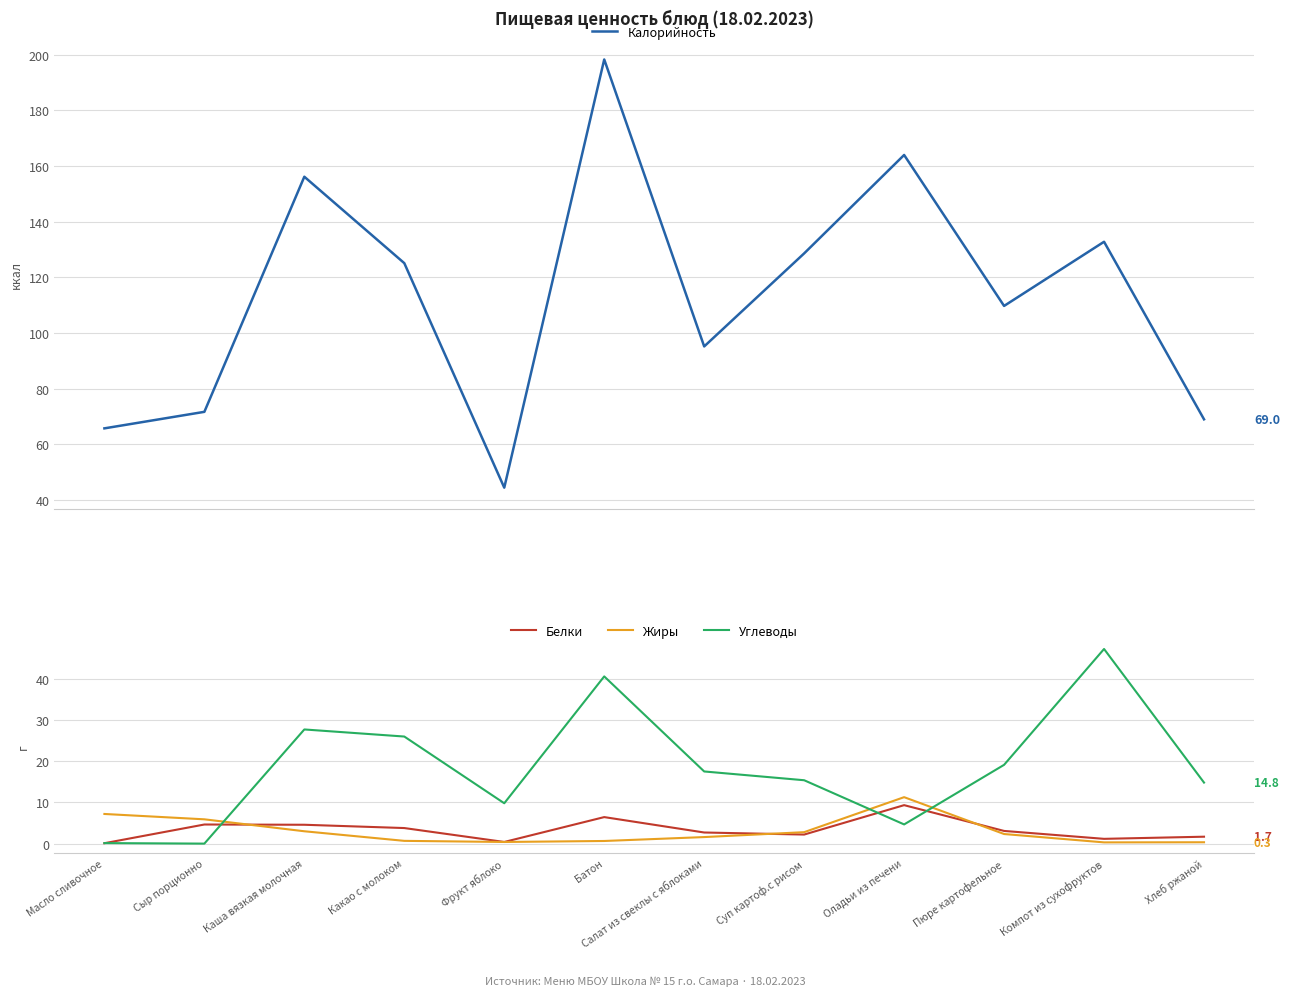

What is the label of the 9th point from the left?

Оладьи из печени